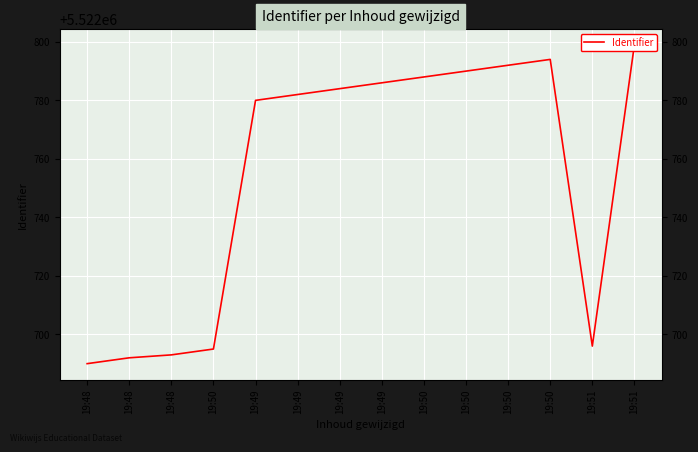

What is the average value?

5522754